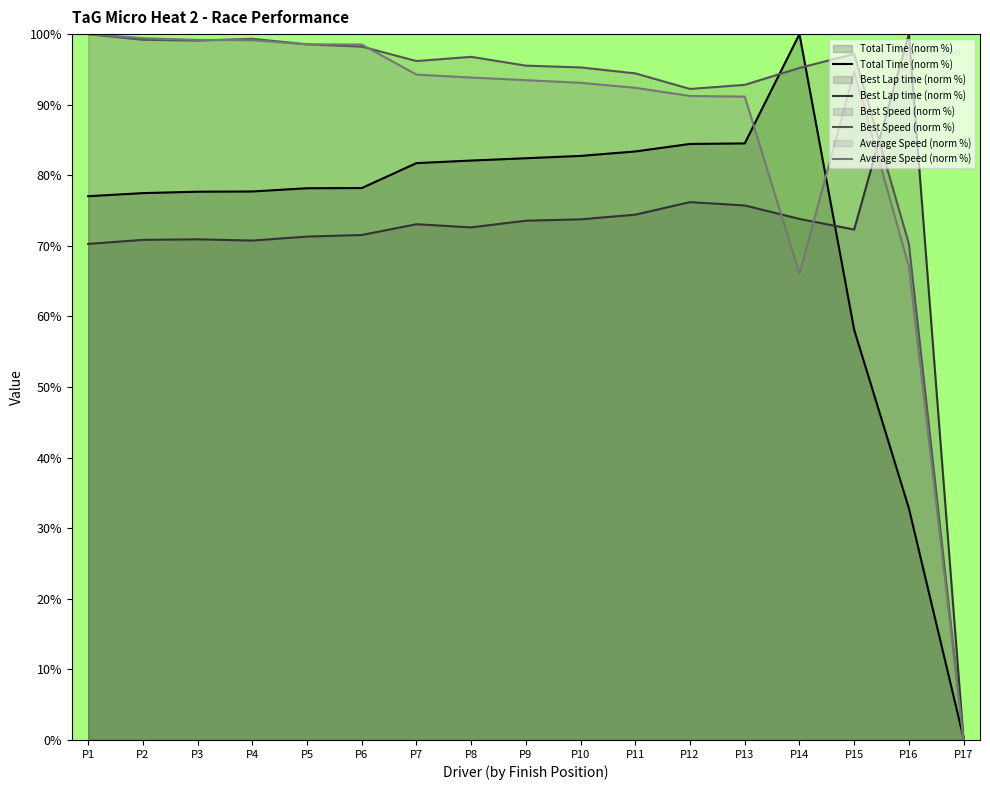

What is the average value of the Average Speed series?

86.6